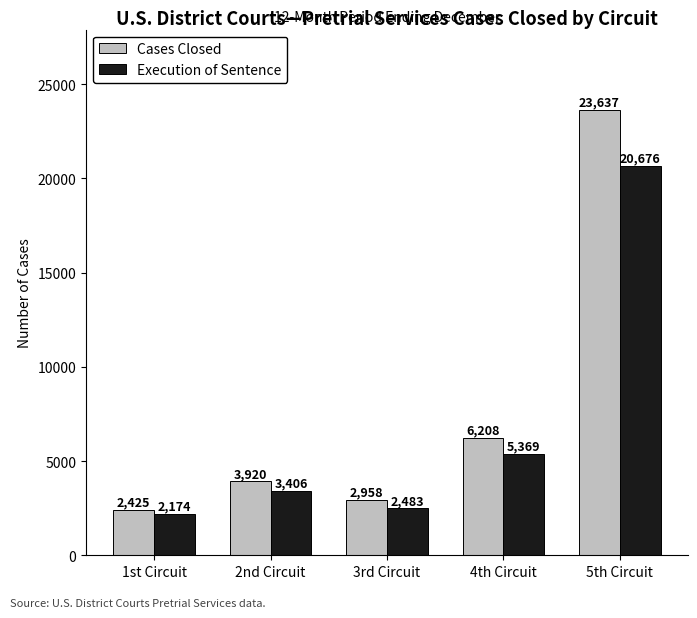

Does the chart contain stacked bars?

No